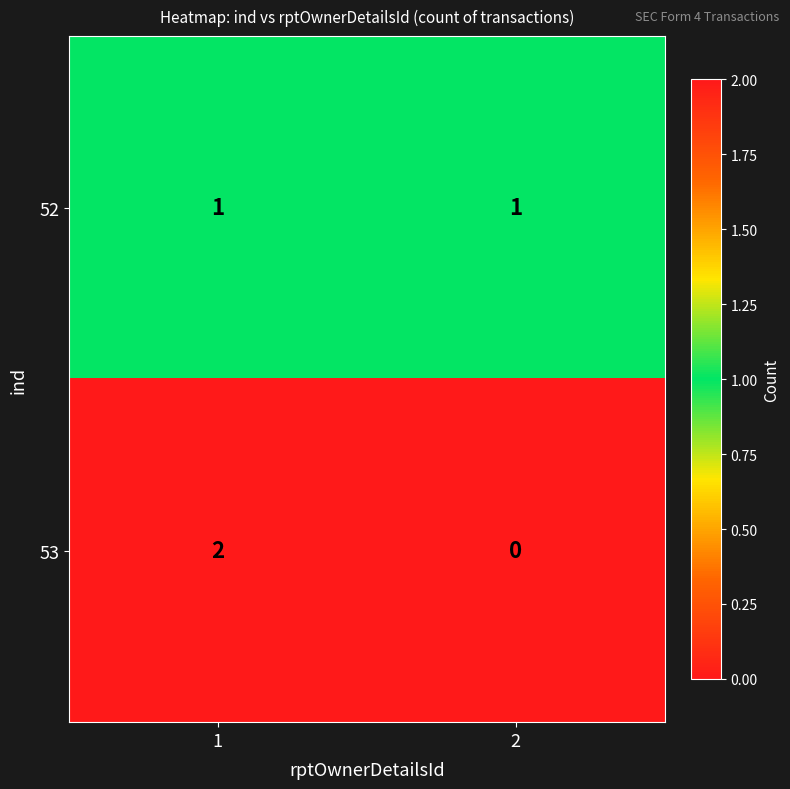

Count the number of categories in the chart.

2